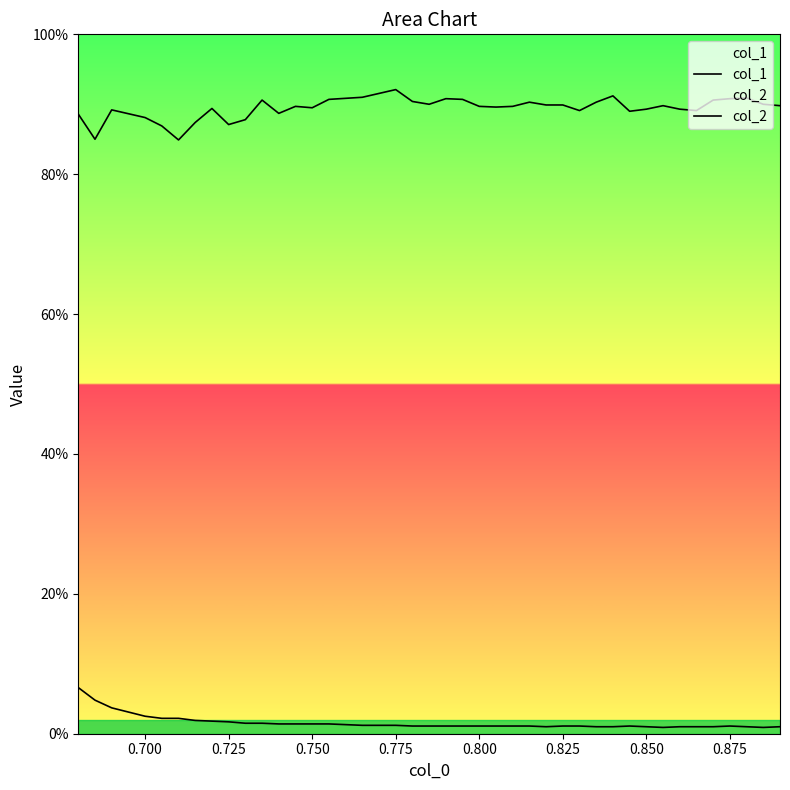

Does the chart display data point markers on the line(s)?

No